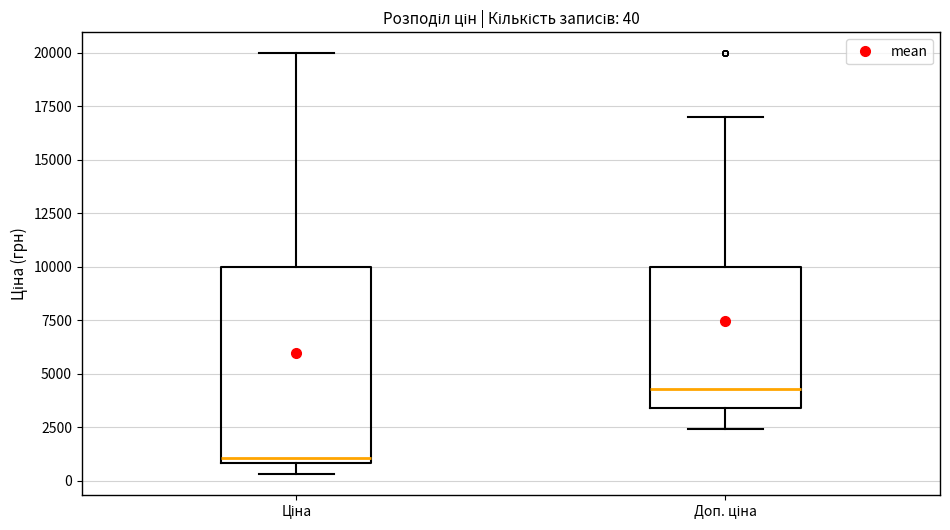

Which box is the tallest, from its lower edge to its upper edge?

Ціна